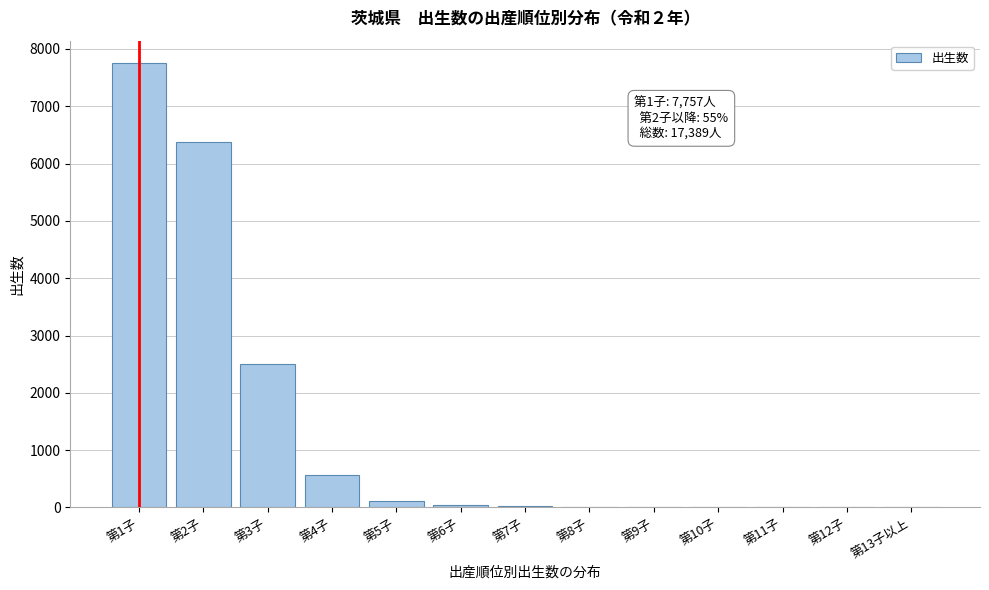

Which category has the highest value across all series?

第1子